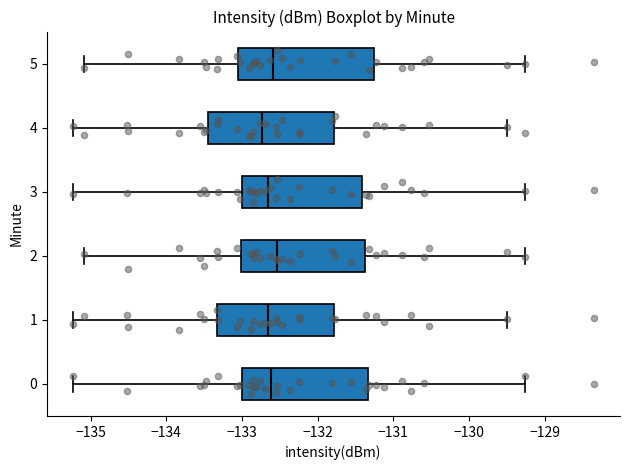

Comparing the boxes themselves (not the whiskers), which one is the widest?

5